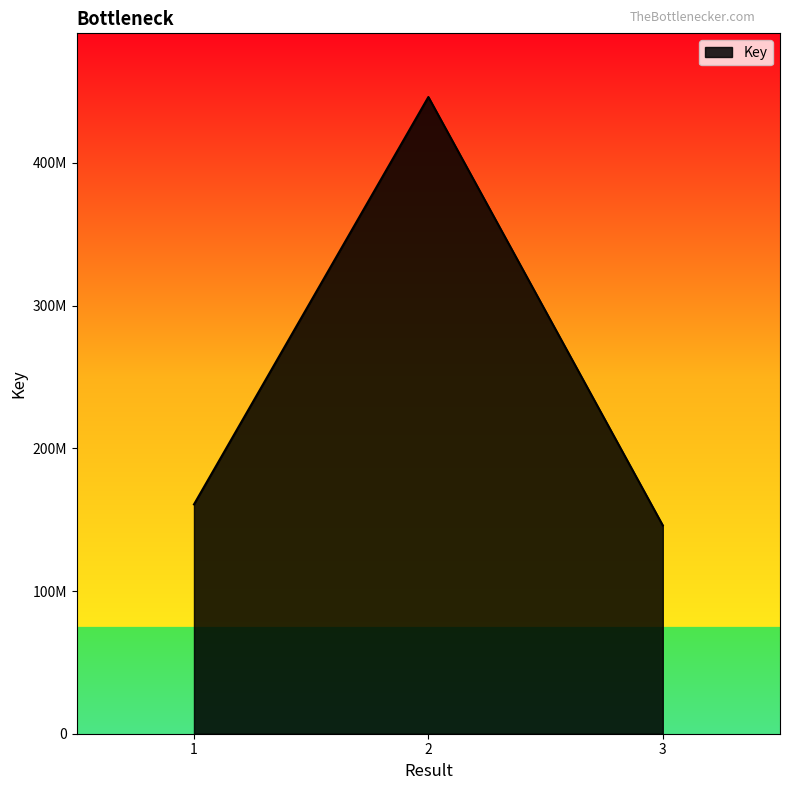

Does the chart have visible grid lines?

No